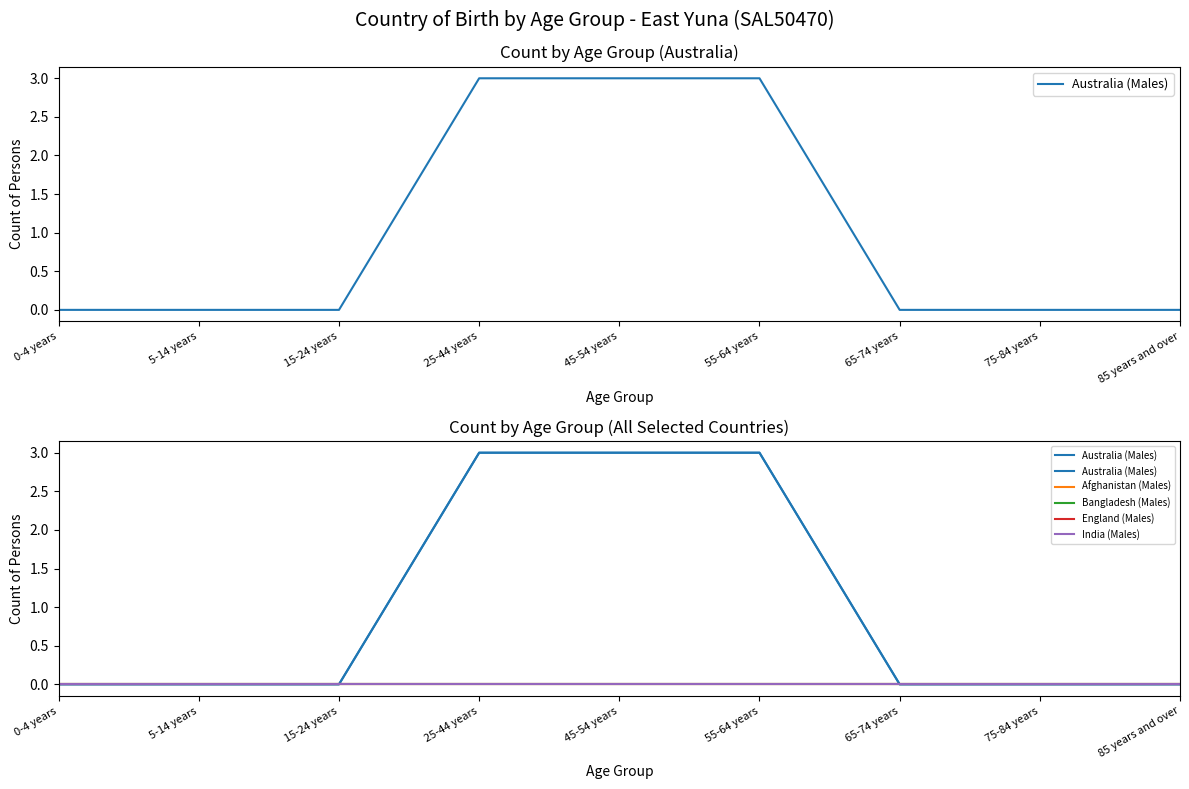

Which series has the largest range (max minus min)?

Australia (Males)